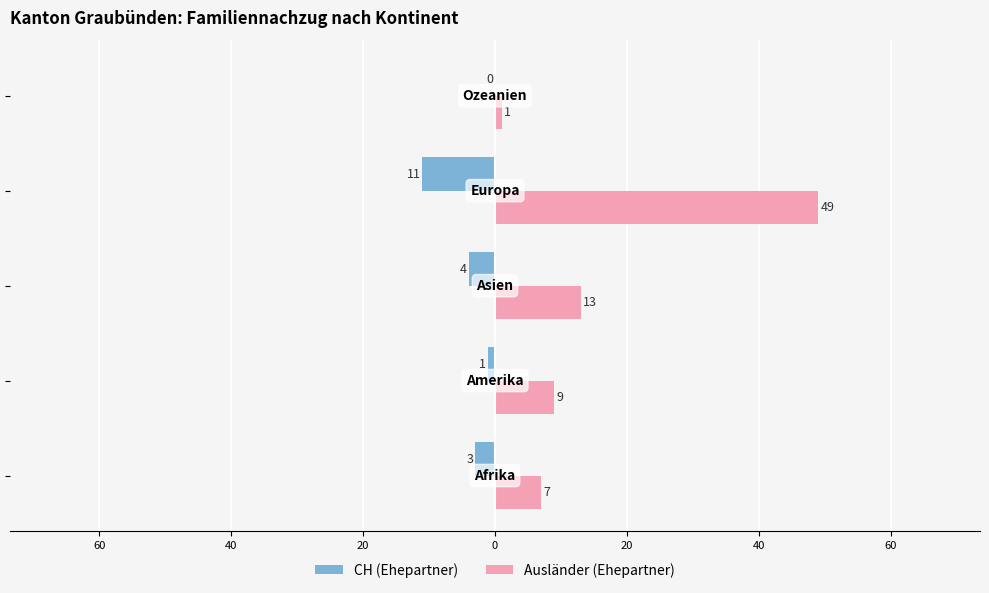

What are all the series names shown in the legend?

CH (Ehepartner), Ausländer (Ehepartner)